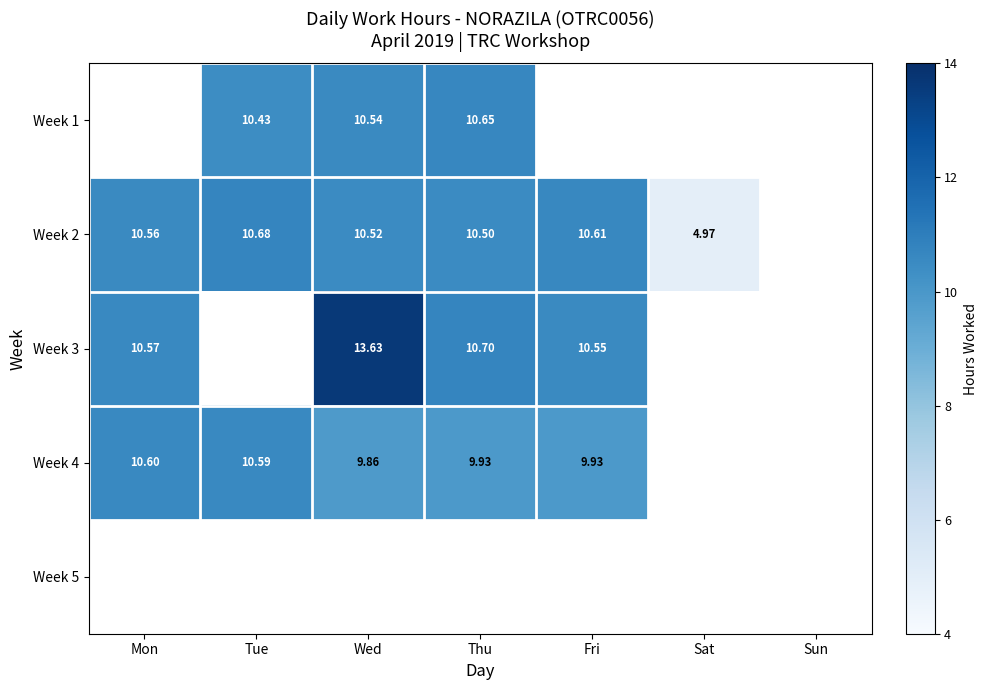

What is the greatest value displayed?

13.6